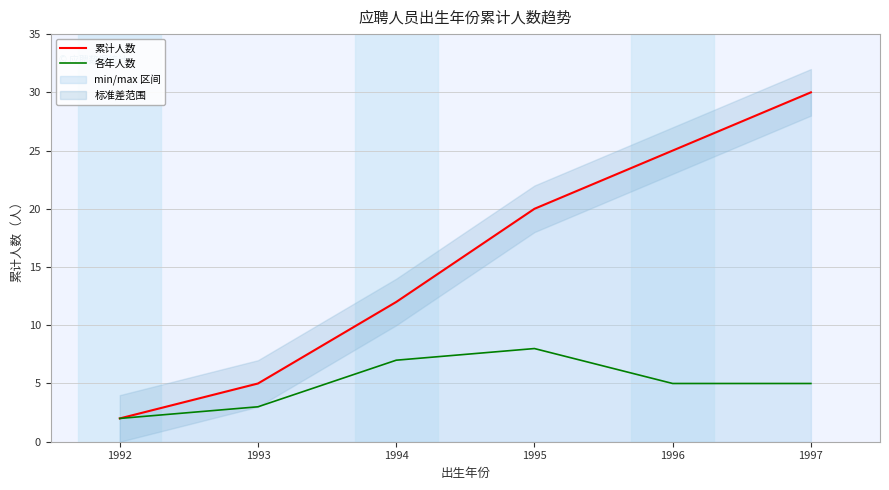

What are all the series names shown in the legend?

累计人数, 各年人数